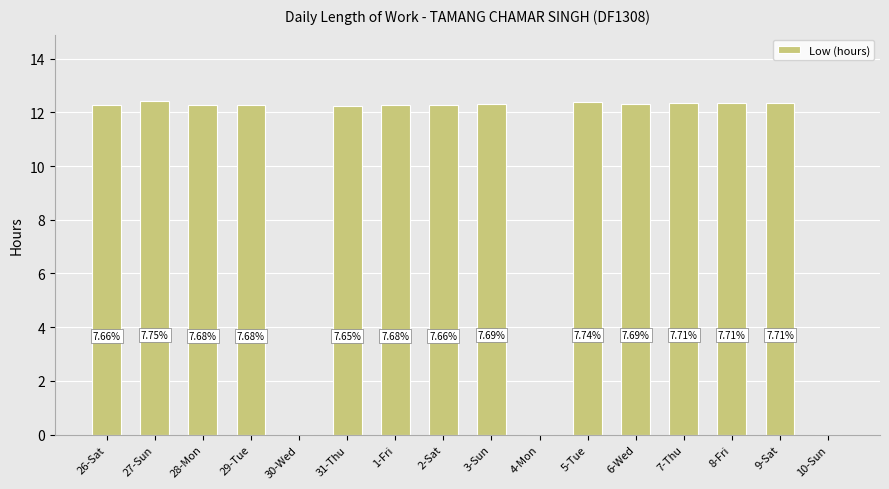

What is the sum of all values?

160.1